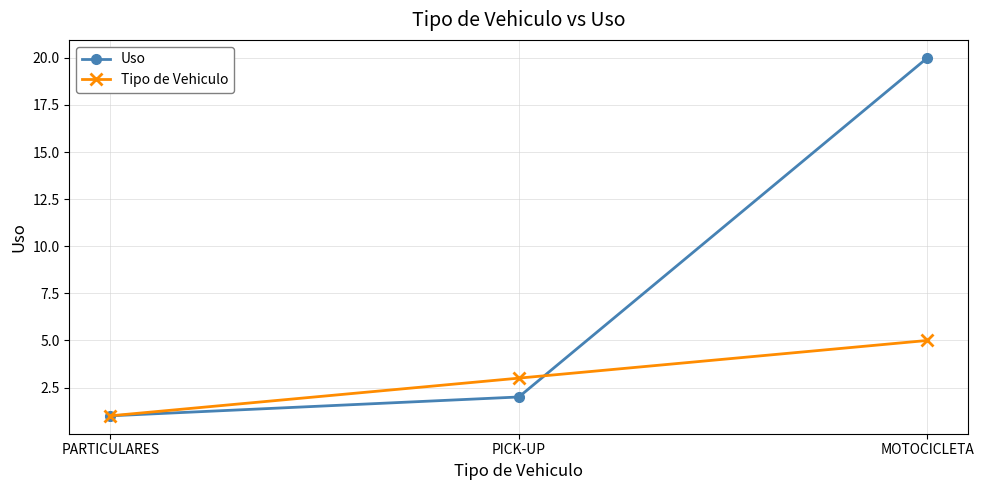

At which category is the sum across all series the highest?

MOTOCICLETA